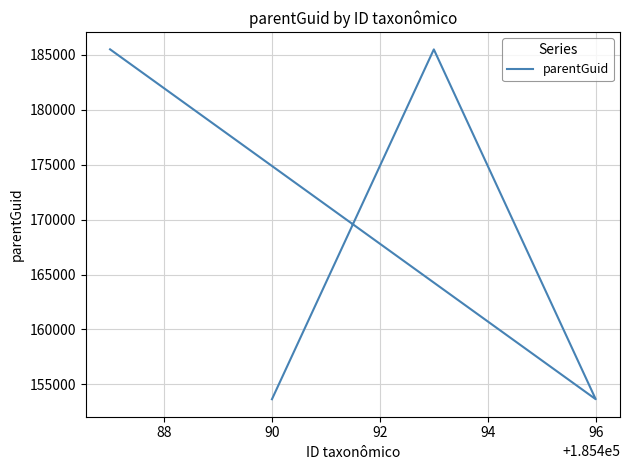

What is the average value?

169573